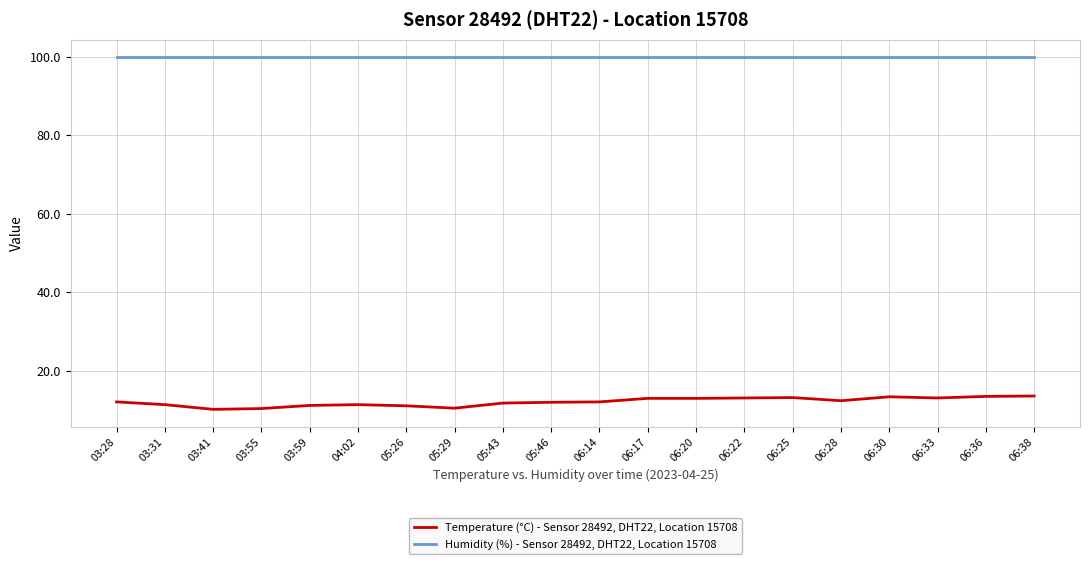

What is the minimum value shown in the chart?

10.2